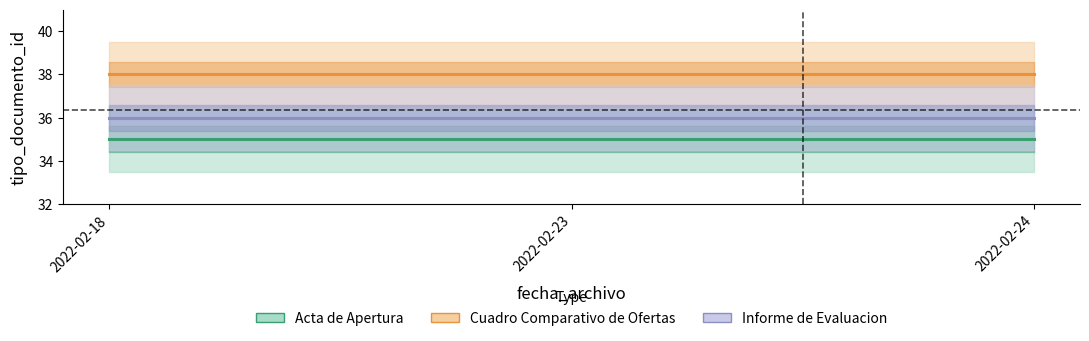

What is the difference between the highest and lowest values at 2022-02-23?

3